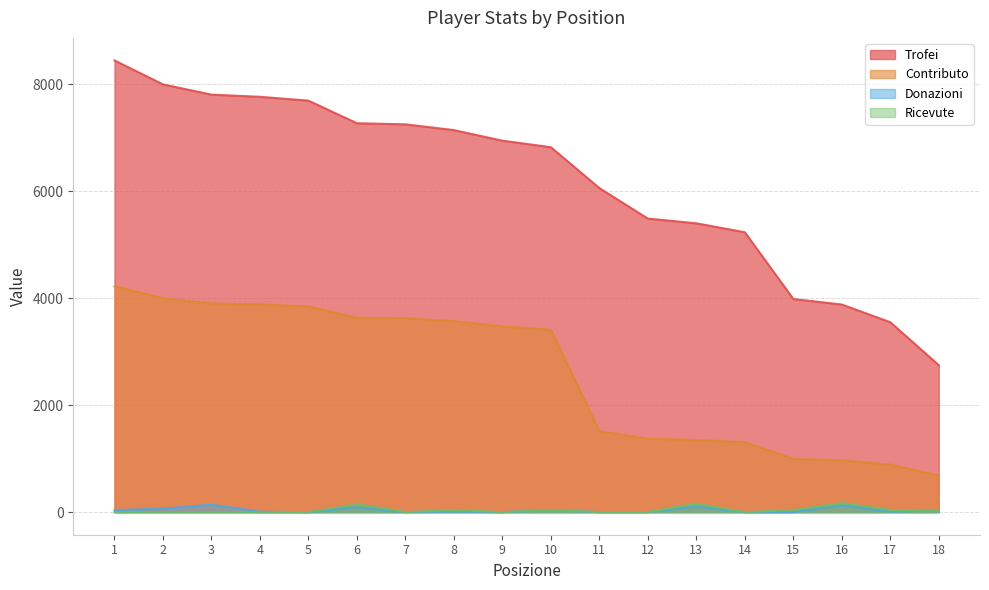

At 14, list the series in order from smallest to largest.

Donazioni, Ricevute, Contributo, Trofei